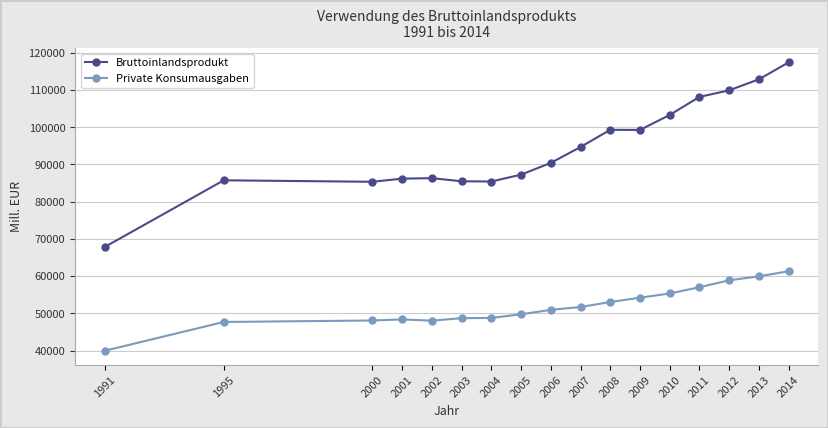

True or false: Bruttoinlandsprodukt and Private Konsumausgaben cross at least once.

False